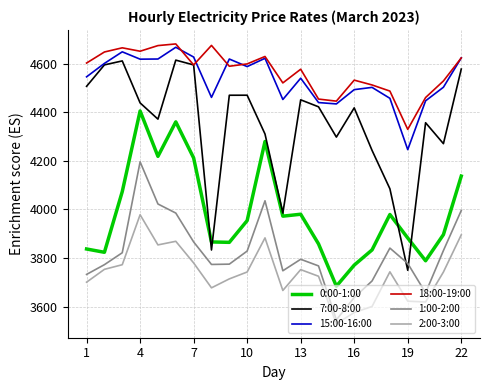

Which series has the largest range (max minus min)?

7:00-8:00